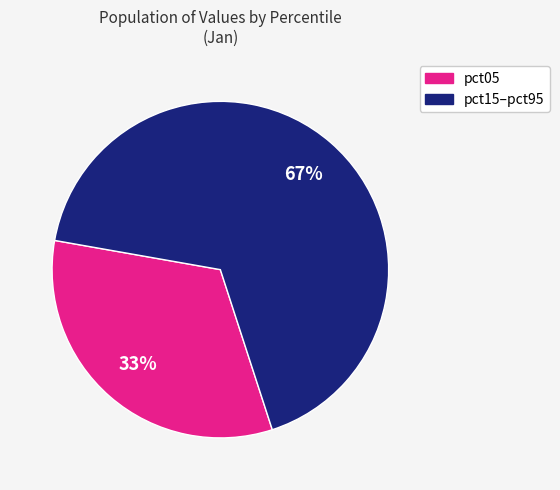

To the nearest percent, what is the average slice percentage?

50%